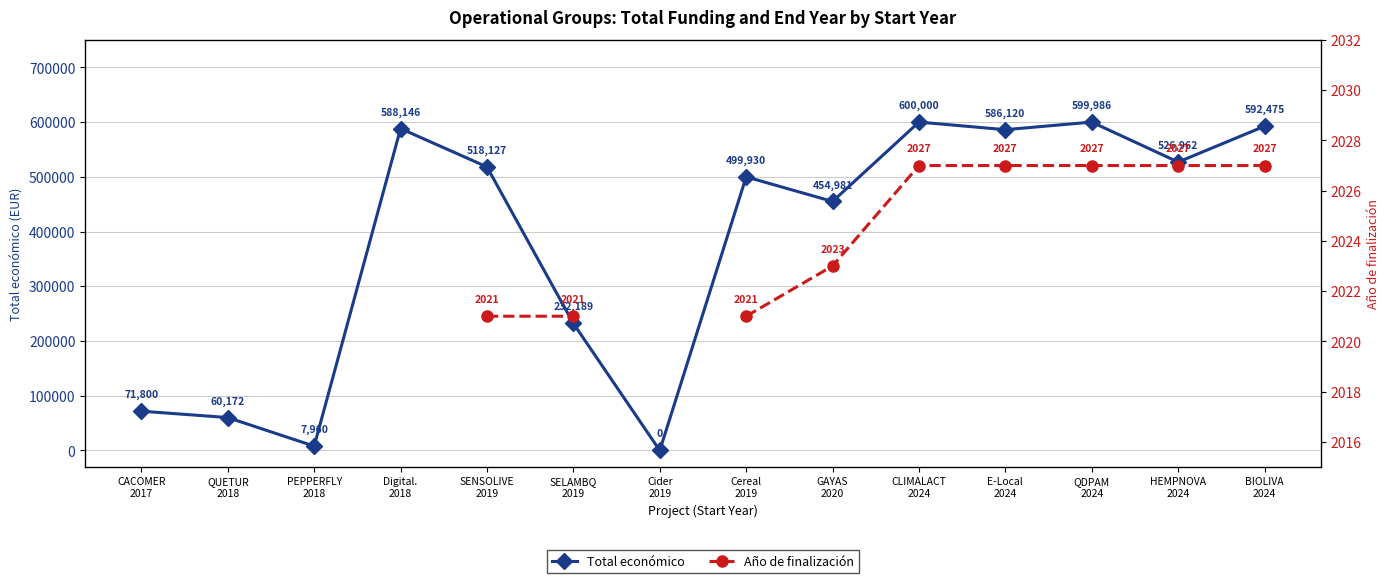

How many lines are shown in the chart?

2